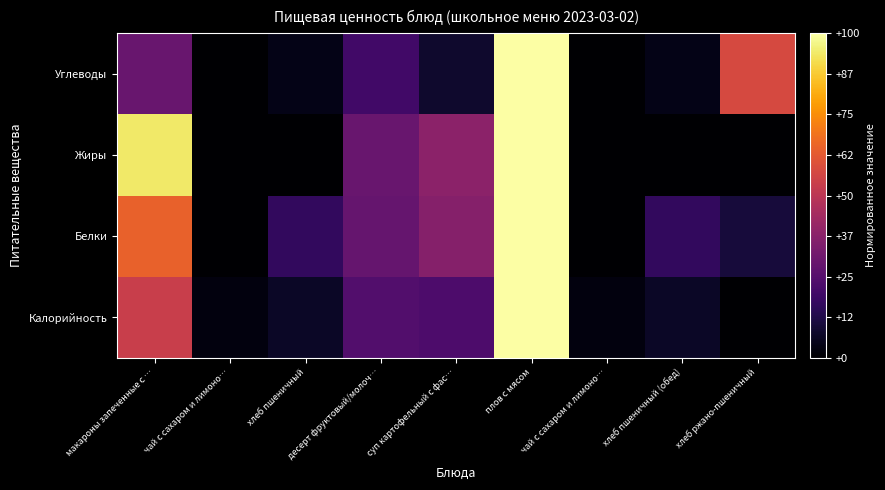

Which series has the widest spread of values?

Калорийность